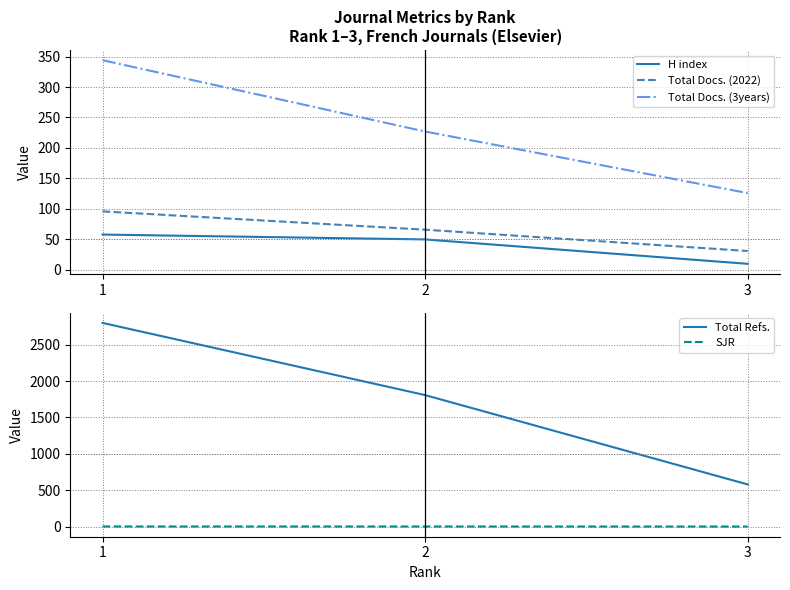

How many data points does each series have?

3